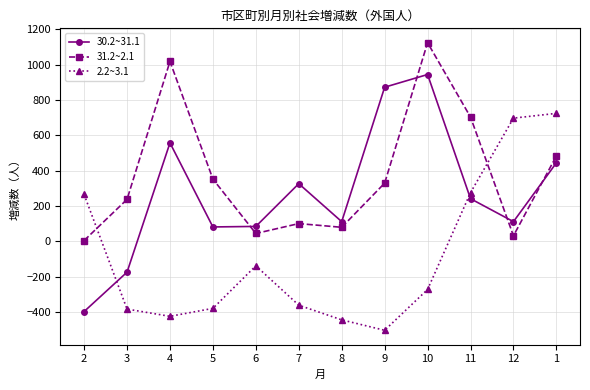

At which label does 31.2~2.1 reach its minimum?

2